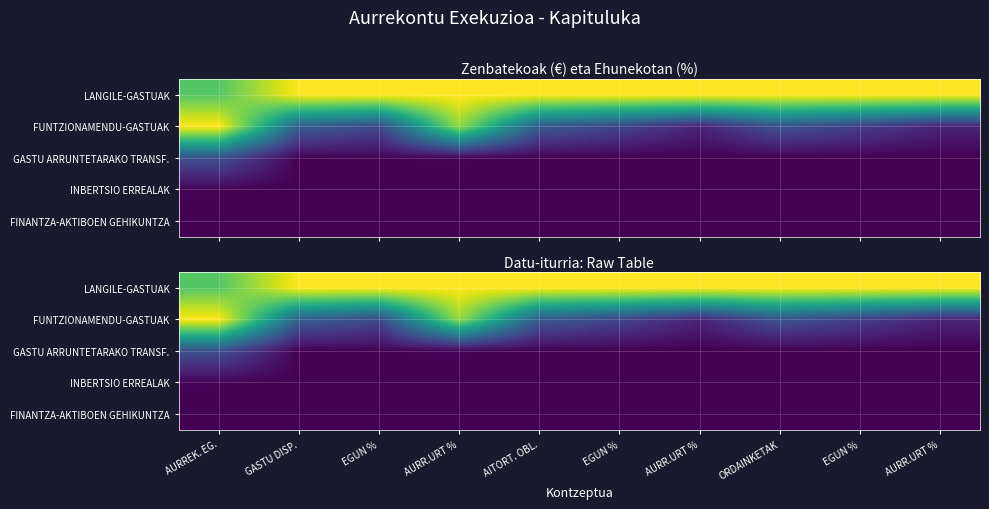

What is the total value across all series at EGUN %?

1.2